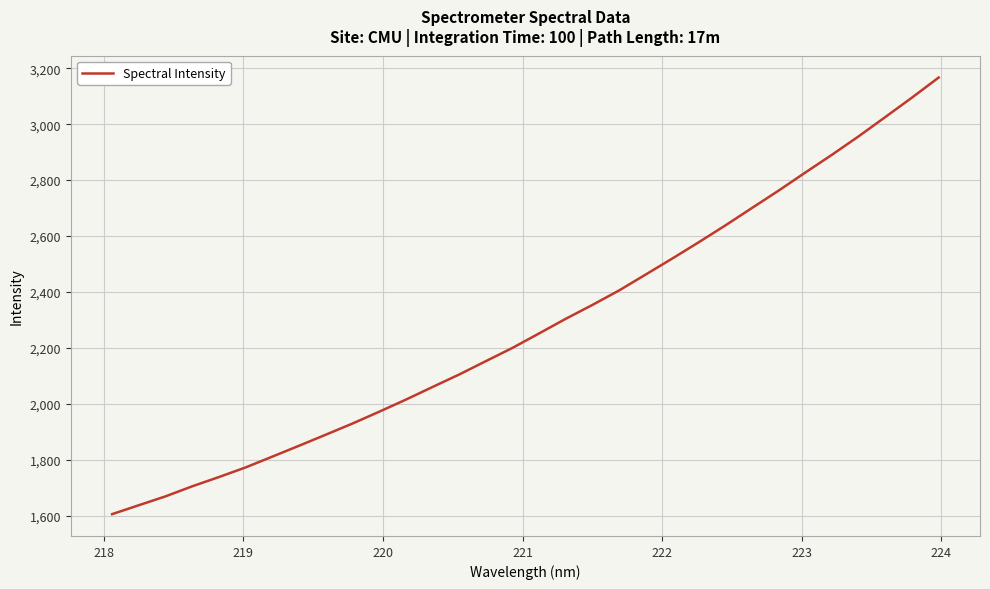

What is the difference between the maximum and minimum values?

1561.3